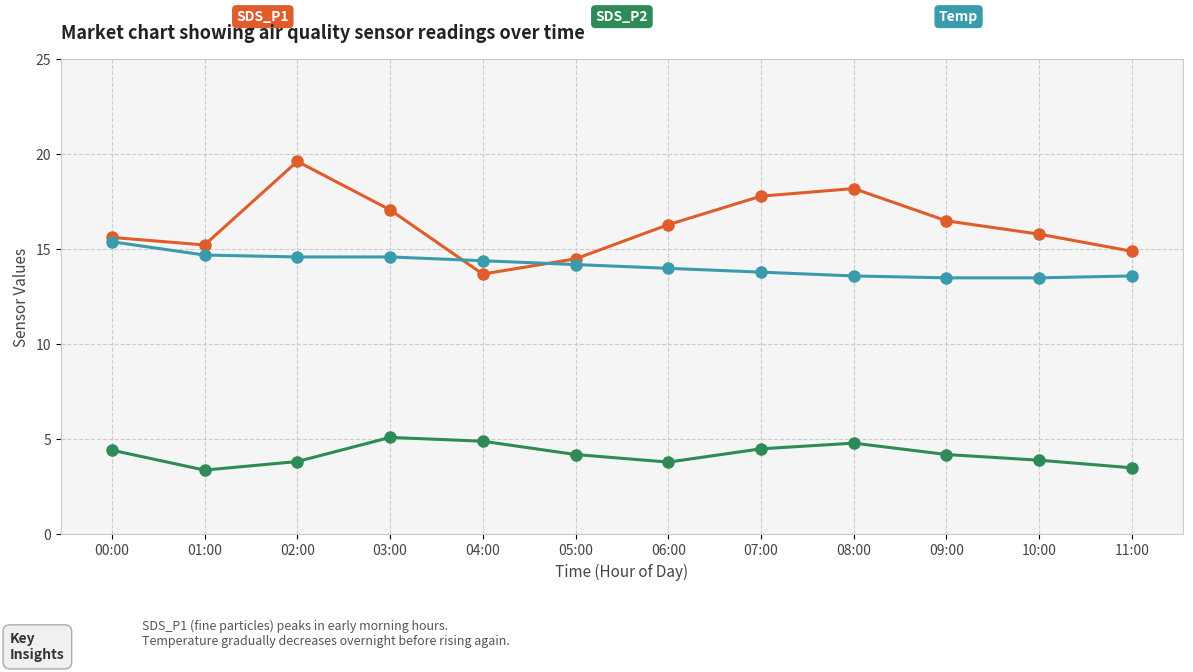

What is the label of the 12th point from the left?

11:00